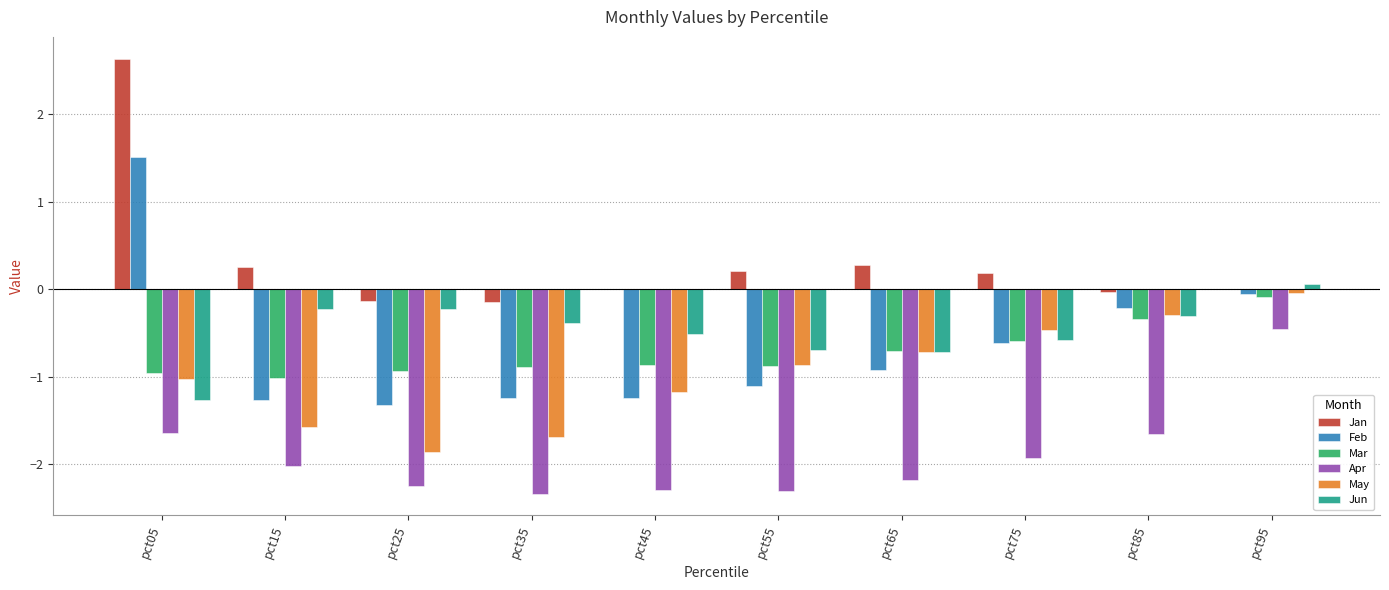

Is the value of Apr at pct75 greater than the value of Mar at pct65?

No